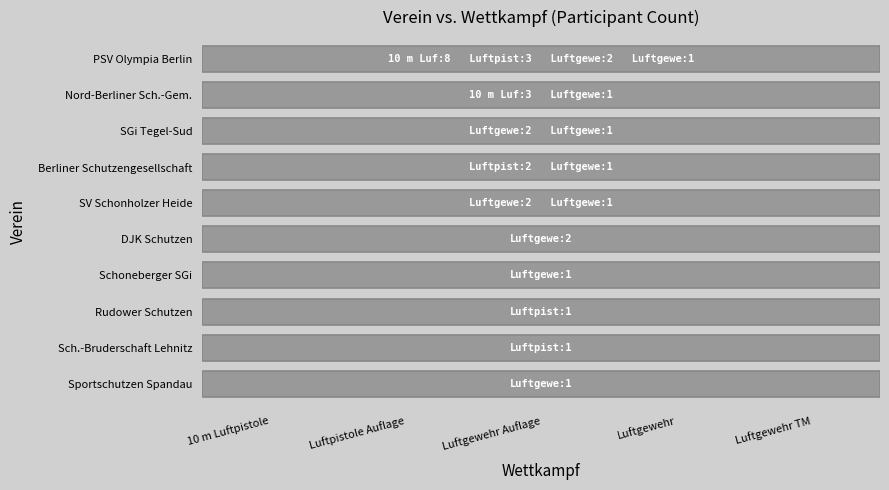

Which series has the largest range (max minus min)?

PSV Olympia Berlin